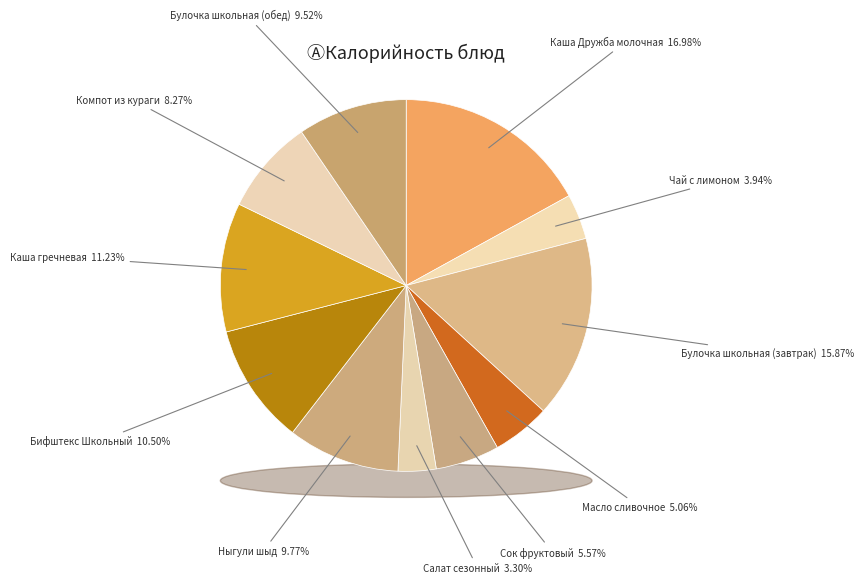

Is it true that Каша Дружба молочная is 32% of the pie?

False